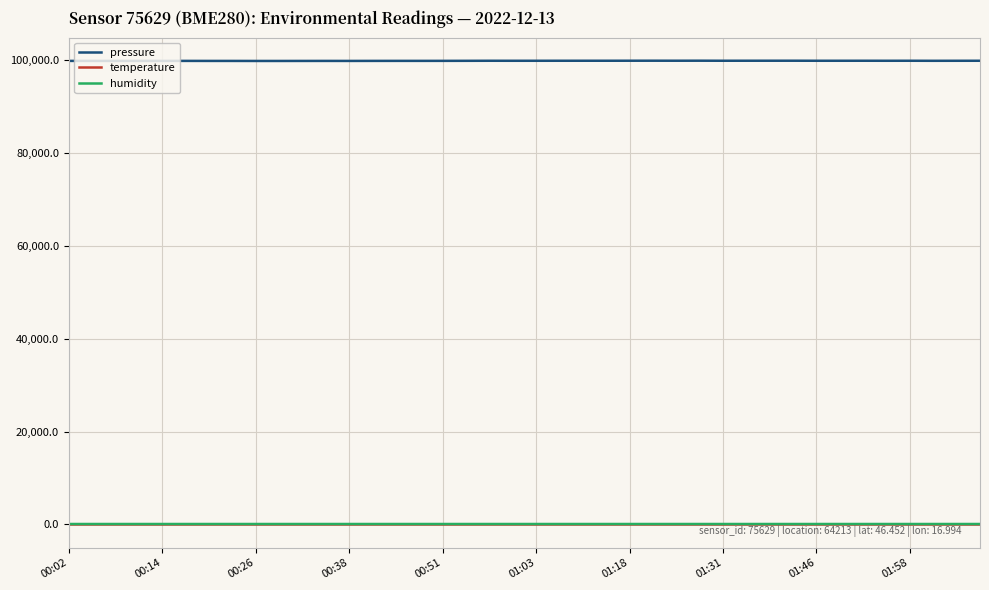

Count the number of categories in the chart.

40